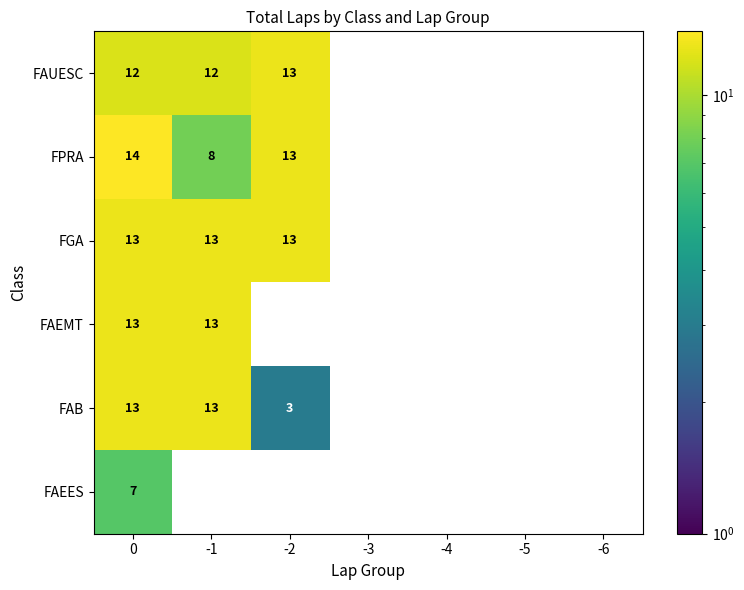

What is the maximum value shown in the chart?

14